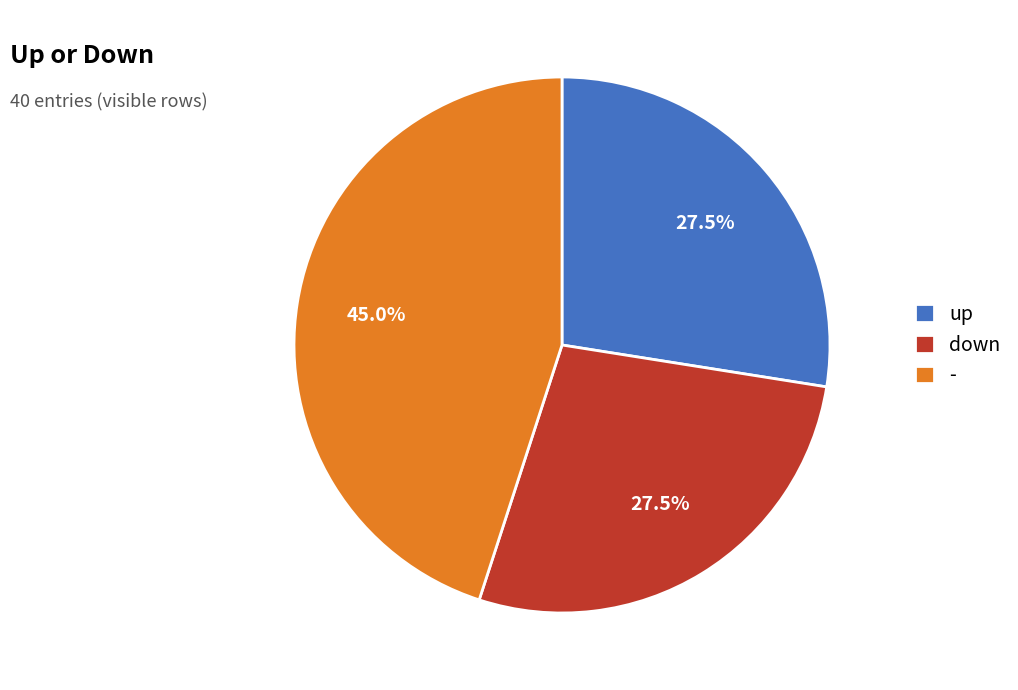

Which category has the biggest portion of the pie?

-